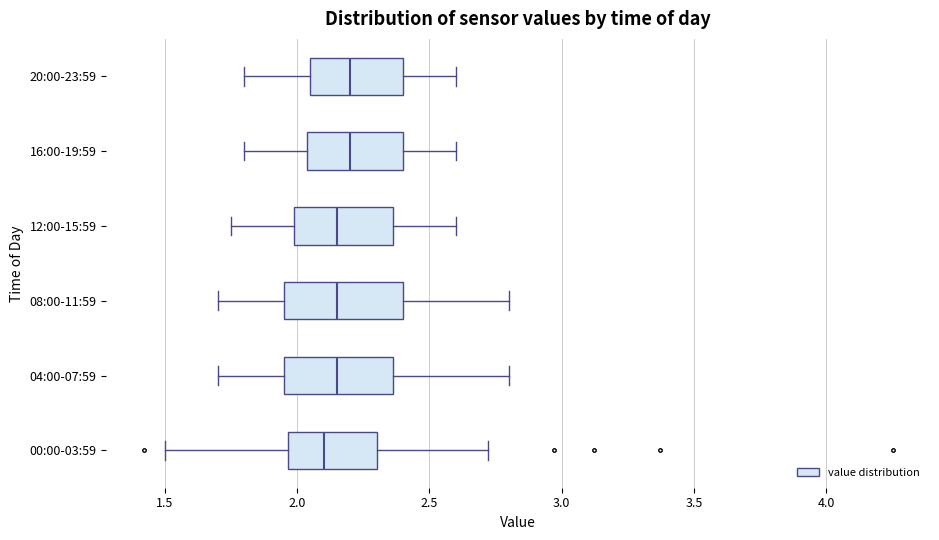

Reading bottom to top, read every box against the x-axis: the position of its median line, the range the box covers, and the ends of its whiskers. The values are not printed on the chart, so give them approximately, as read against the axis.

00:00-03:59: median 2.10, box 1.95 to 2.30, whiskers 1.50 to 2.70
04:00-07:59: median 2.15, box 1.95 to 2.35, whiskers 1.70 to 2.80
08:00-11:59: median 2.15, box 1.95 to 2.40, whiskers 1.70 to 2.80
12:00-15:59: median 2.15, box 2.00 to 2.35, whiskers 1.75 to 2.60
16:00-19:59: median 2.20, box 2.05 to 2.40, whiskers 1.80 to 2.60
20:00-23:59: median 2.20, box 2.05 to 2.40, whiskers 1.80 to 2.60